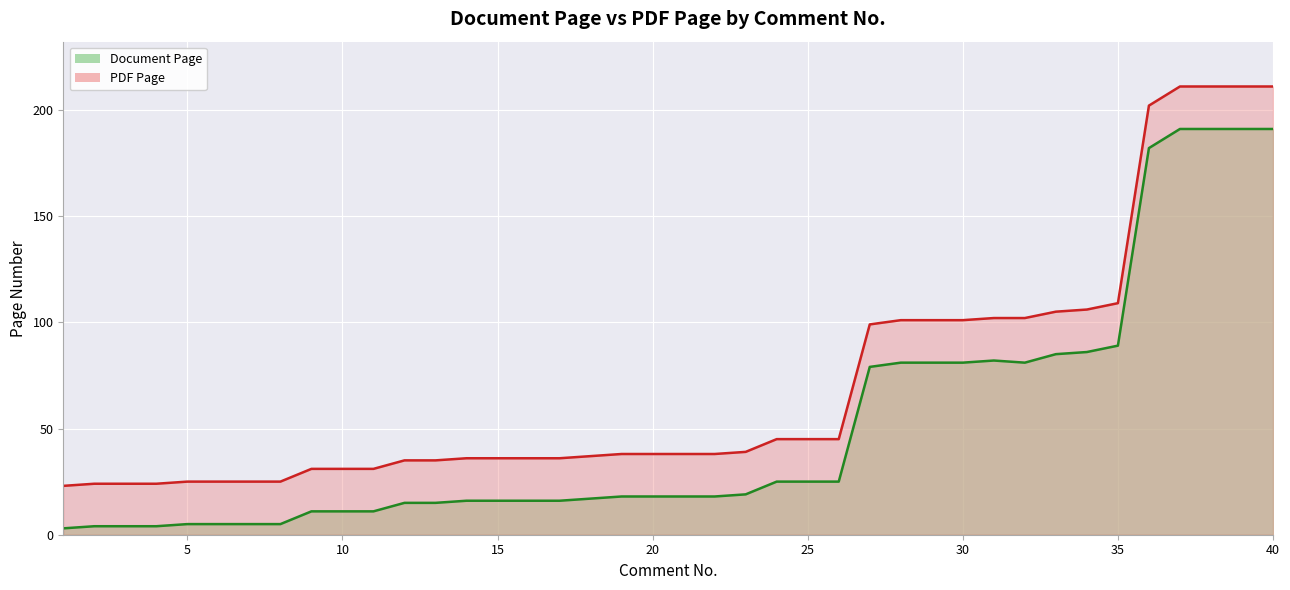

At which category is the sum across all series the highest?

37